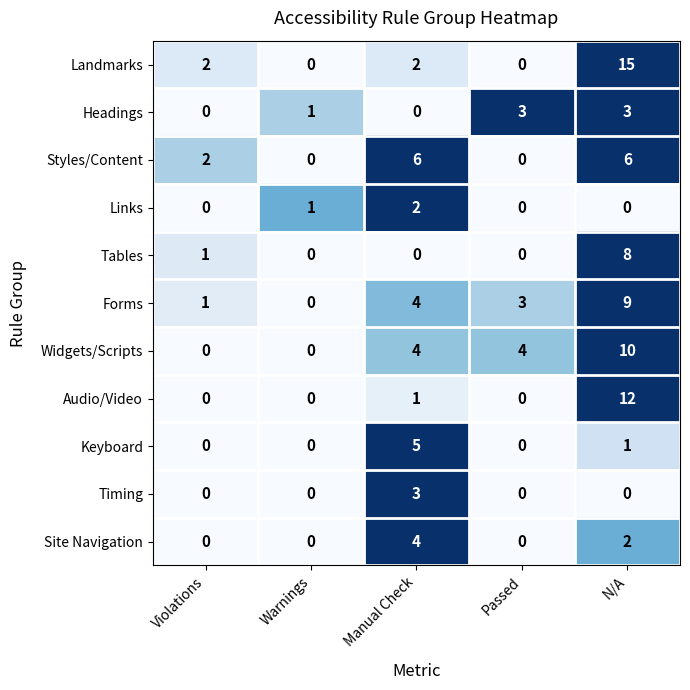

What is the difference between the highest and lowest values at Manual Check?

6